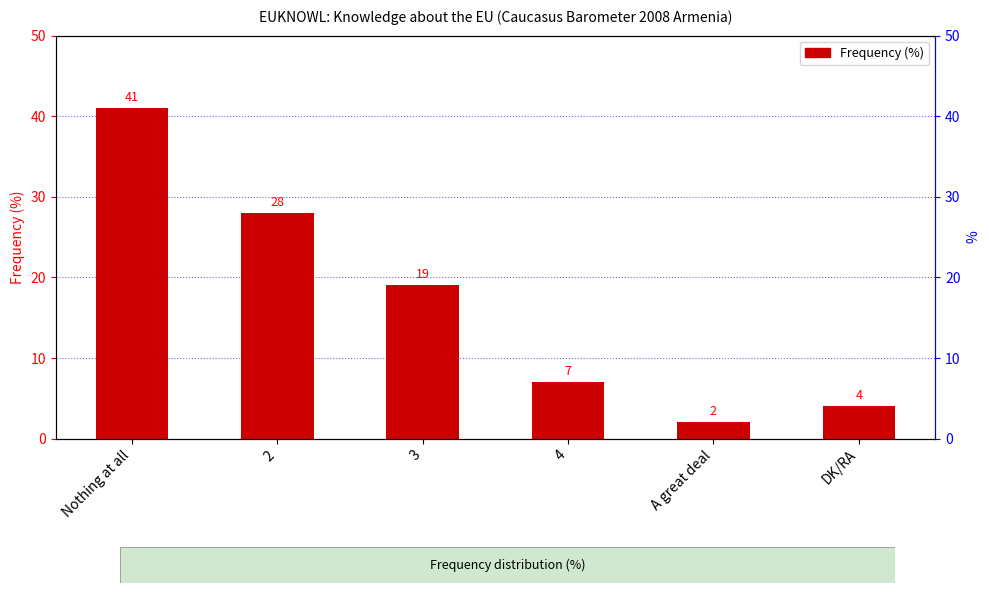

At which label is the value closest to 21?

3